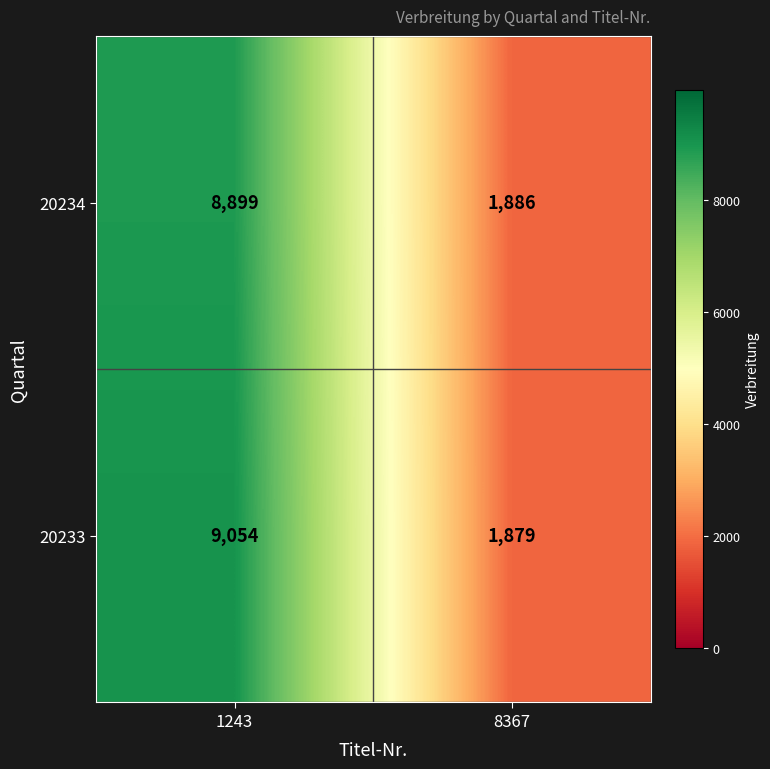

At how many categories does at least one series exceed 8468?

1